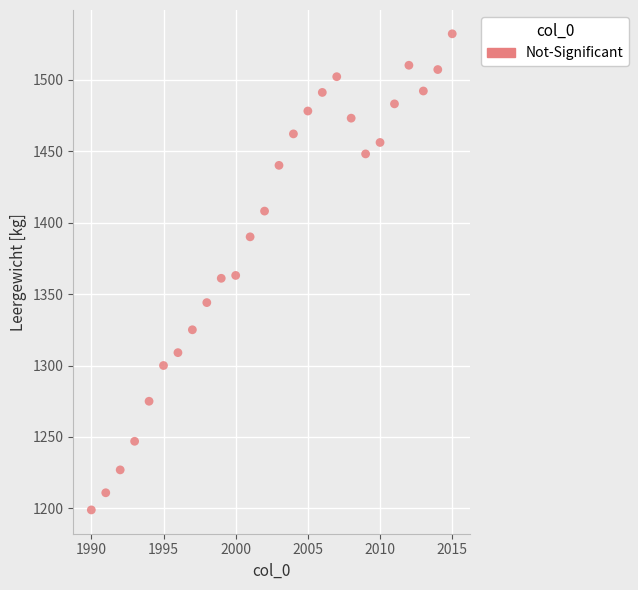

What is the range of Y values (max minus min)?

333